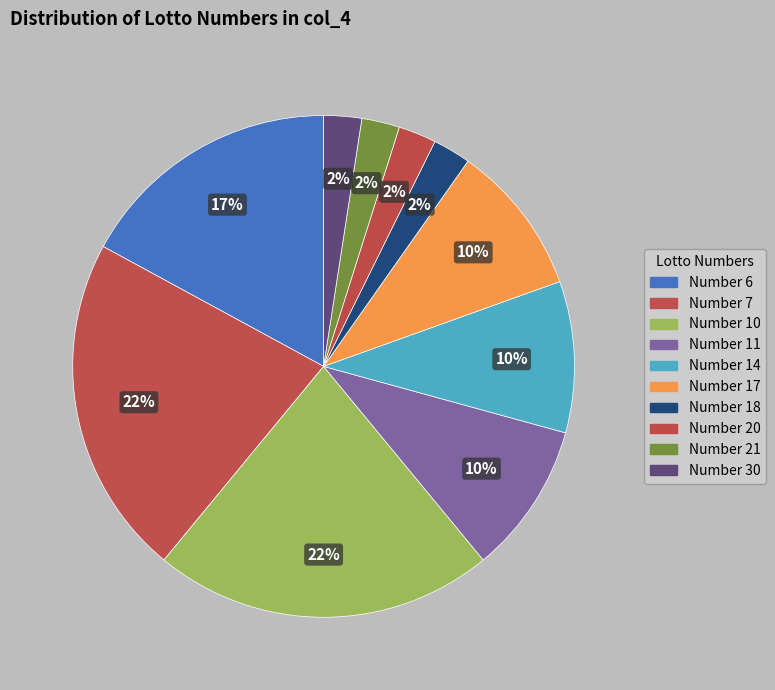

How many segments does this pie chart have?

10